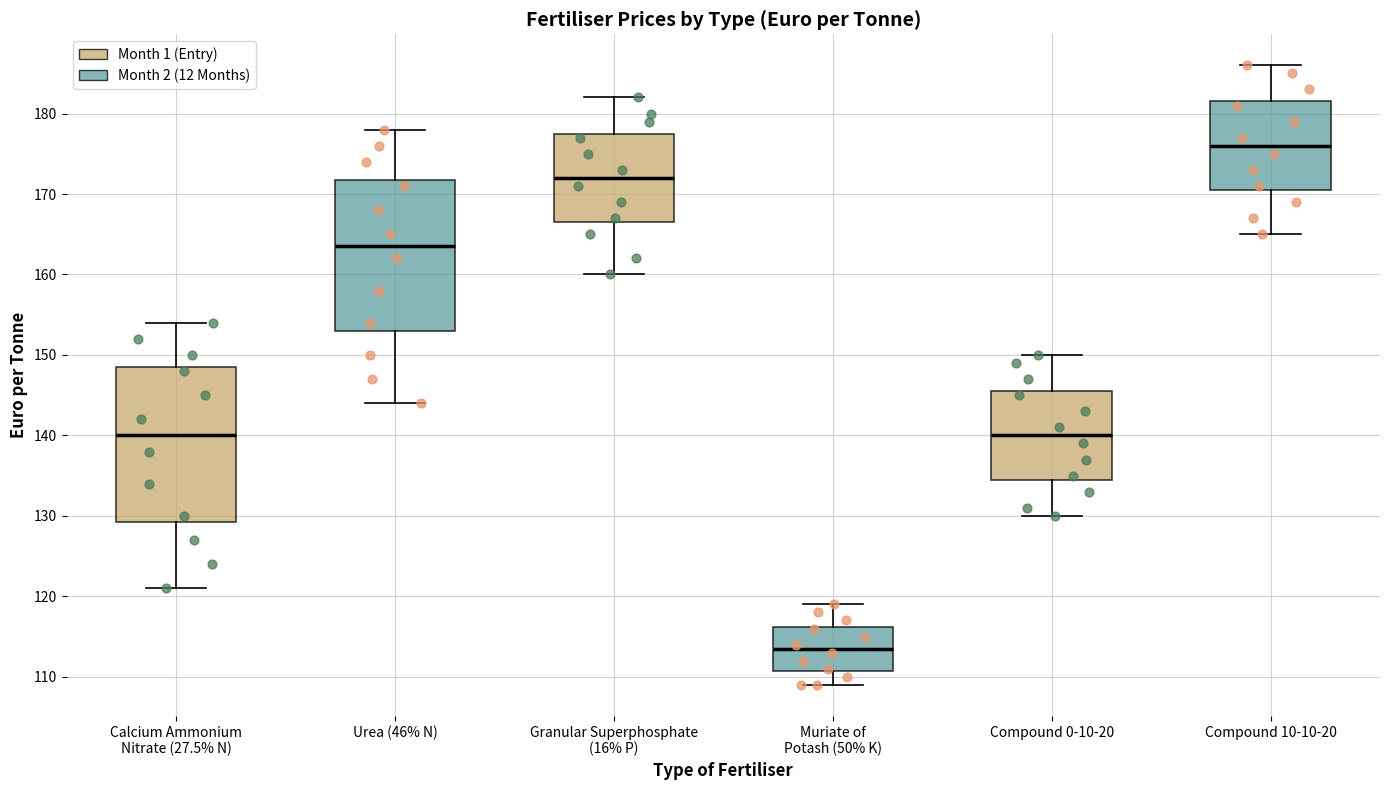

Reading left to right, read every box against the y-axis: the position of its median line, the range the box covers, and the ends of its whiskers. The values are not printed on the chart, so give them approximately, as read against the axis.

Calcium Ammonium Nitrate (27.5% N): median 140, box 129 to 149, whiskers 121 to 154
Urea (46% N): median 164, box 153 to 172, whiskers 144 to 178
Granular Superphosphate (16% P): median 172, box 167 to 178, whiskers 160 to 182
Muriate of Potash (50% K): median 114, box 111 to 116, whiskers 109 to 119
Compound 0-10-20: median 140, box 135 to 146, whiskers 130 to 150
Compound 10-10-20: median 176, box 171 to 182, whiskers 165 to 186